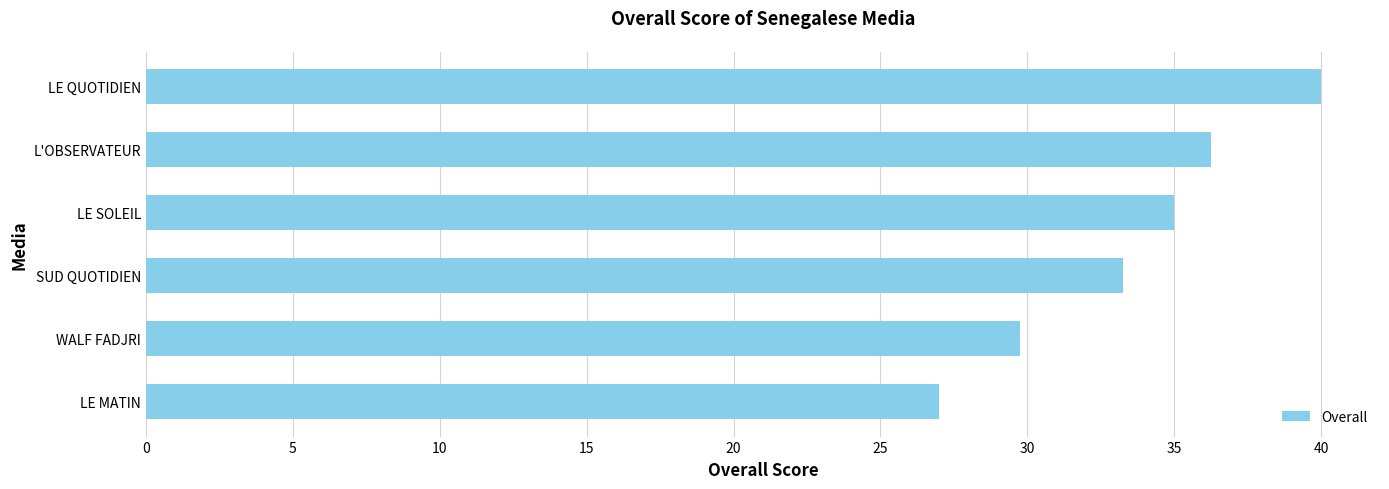

True or false: the data shows 13.9 at WALF FADJRI.

False